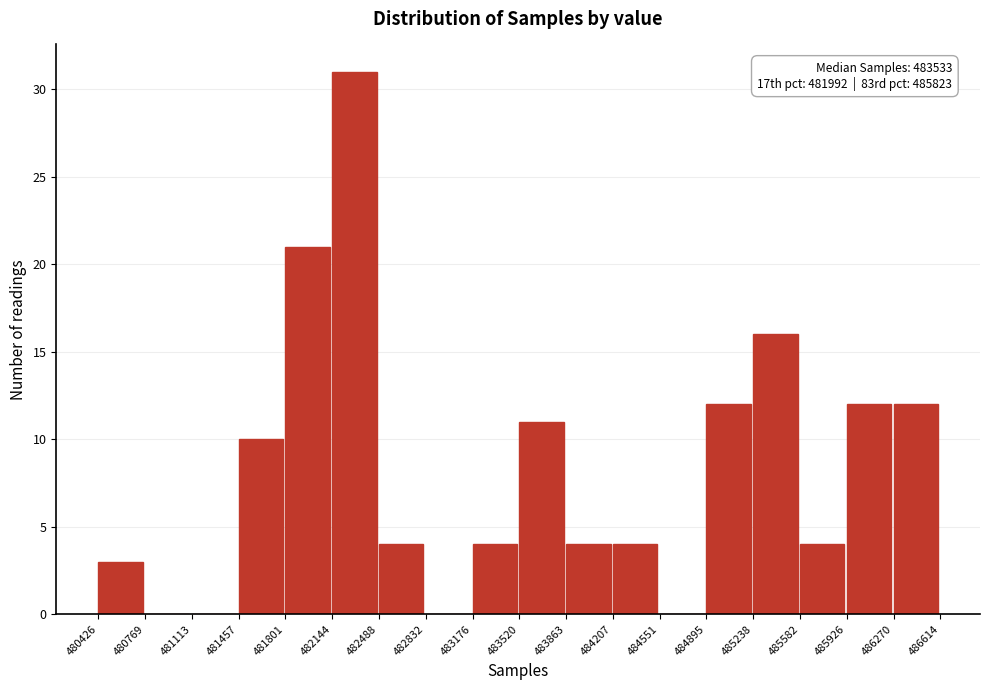

Which range on the x-axis has the tallest bar?

482144 to 482488